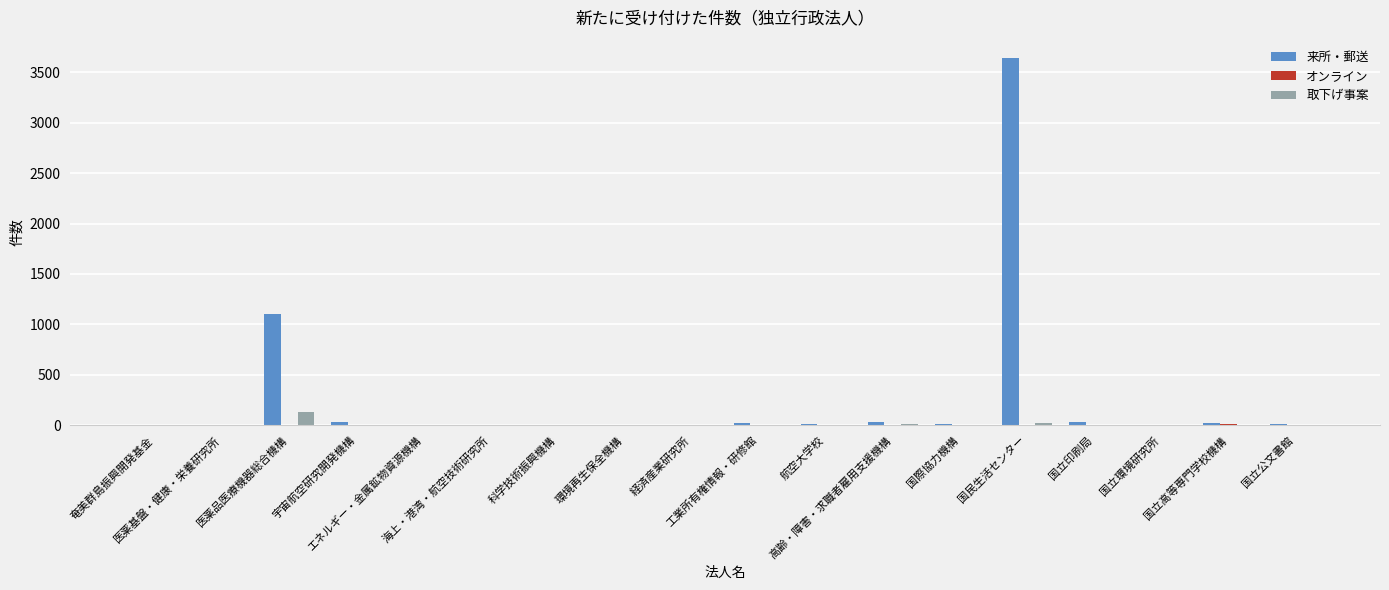

Which series changed the most between 海上・港湾・航空技術研究所 and 国民生活センター?

来所・郵送